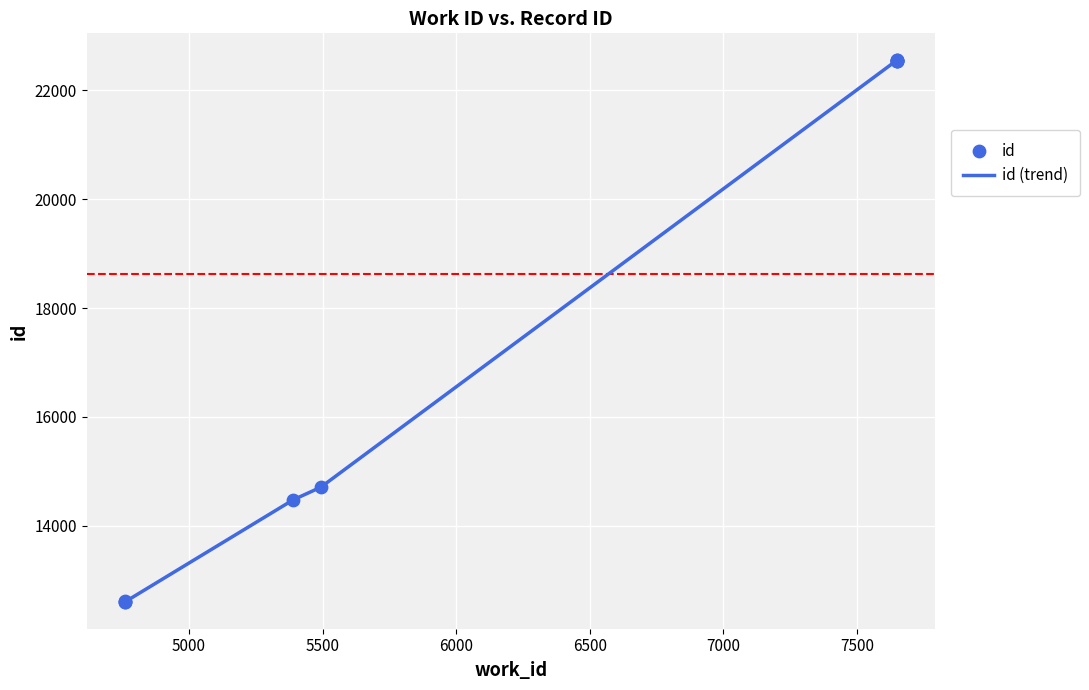

What is the ratio of the value at 5390 to the value at 4762?

1.1